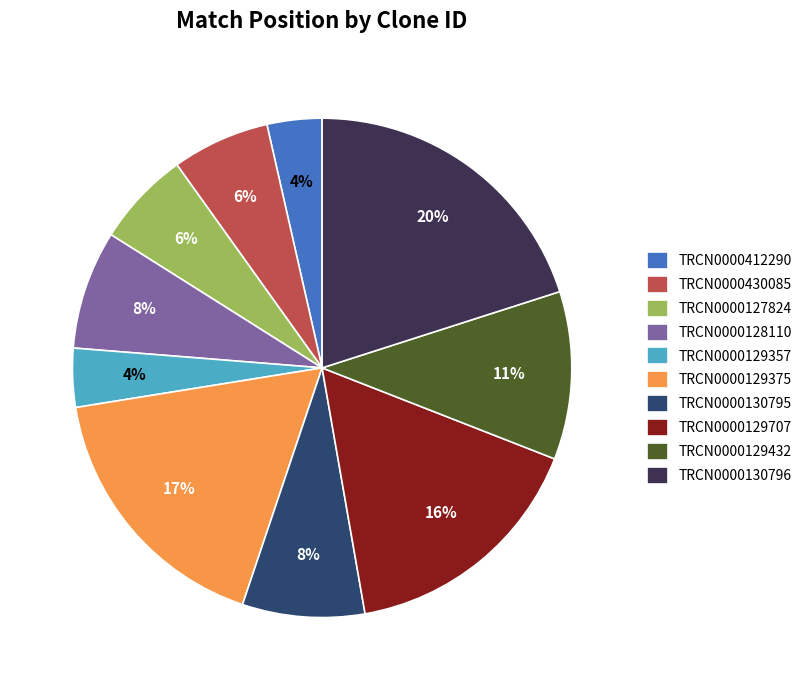

To the nearest percent, what is the average slice percentage?

10%